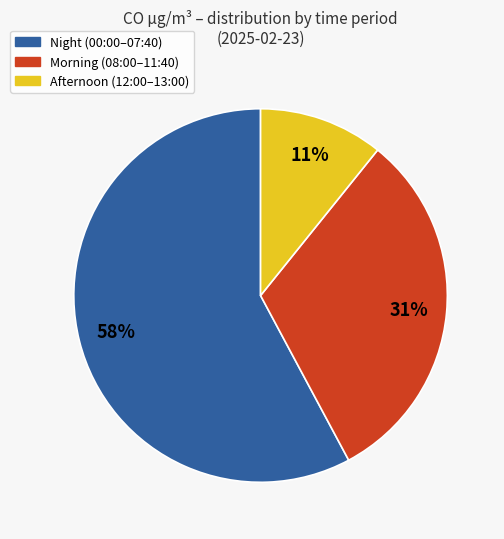

Does any single category account for the majority?

Yes